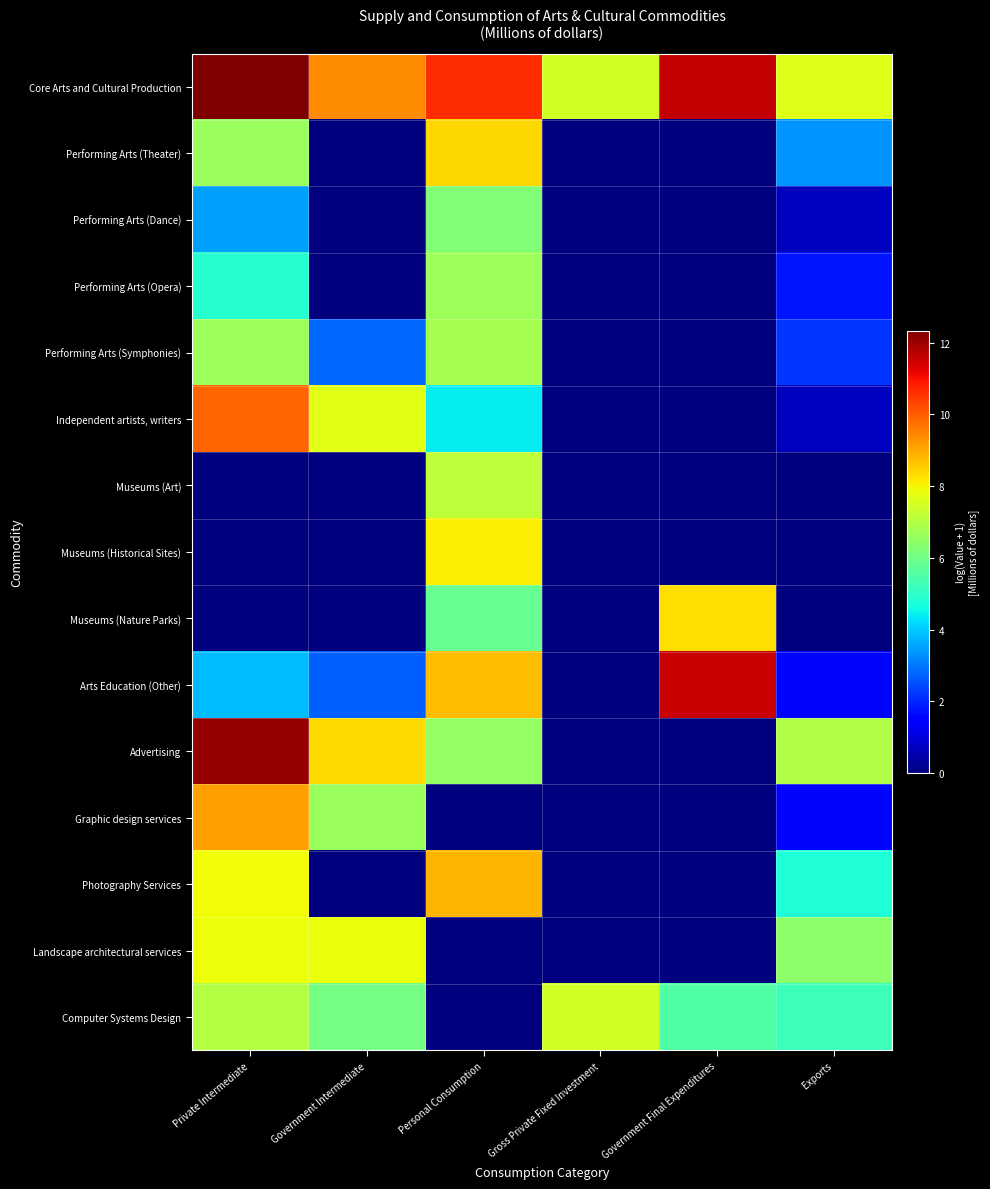

Reading left to right, list all the values displayed in this chart.

Core Arts and Cultural Production: Private Intermediate=12.3	Government Intermediate=9.3	Personal Consumption=10.6	Gross Private Fixed Investment=7.5	Government Final Expenditures=11.6	Exports=7.7
Performing Arts (Theater): Private Intermediate=6.6	Government Intermediate=0.0	Personal Consumption=8.4	Gross Private Fixed Investment=0.0	Government Final Expenditures=0.0	Exports=3.4
Performing Arts (Dance): Private Intermediate=3.5	Government Intermediate=0.0	Personal Consumption=6.3	Gross Private Fixed Investment=0.0	Government Final Expenditures=0.0	Exports=0.7
Performing Arts (Opera): Private Intermediate=4.9	Government Intermediate=0.0	Personal Consumption=6.7	Gross Private Fixed Investment=0.0	Government Final Expenditures=0.0	Exports=1.8
Performing Arts (Symphonies): Private Intermediate=6.6	Government Intermediate=2.8	Personal Consumption=6.8	Gross Private Fixed Investment=0.0	Government Final Expenditures=0.0	Exports=2.2
Independent artists, writers: Private Intermediate=9.9	Government Intermediate=7.7	Personal Consumption=4.4	Gross Private Fixed Investment=0.0	Government Final Expenditures=0.0	Exports=0.7
Museums (Art): Private Intermediate=0.0	Government Intermediate=0.0	Personal Consumption=7.1	Gross Private Fixed Investment=0.0	Government Final Expenditures=0.0	Exports=0.0
Museums (Historical Sites): Private Intermediate=0.0	Government Intermediate=0.0	Personal Consumption=8.1	Gross Private Fixed Investment=0.0	Government Final Expenditures=0.0	Exports=0.0
Museums (Nature Parks): Private Intermediate=0.0	Government Intermediate=0.0	Personal Consumption=5.9	Gross Private Fixed Investment=0.0	Government Final Expenditures=8.3	Exports=0.0
Arts Education (Other): Private Intermediate=3.8	Government Intermediate=2.7	Personal Consumption=8.7	Gross Private Fixed Investment=0.0	Government Final Expenditures=11.6	Exports=1.6
Advertising: Private Intermediate=12.1	Government Intermediate=8.4	Personal Consumption=6.5	Gross Private Fixed Investment=0.0	Government Final Expenditures=0.0	Exports=7.0
Graphic design services: Private Intermediate=9.1	Government Intermediate=6.6	Personal Consumption=0.0	Gross Private Fixed Investment=0.0	Government Final Expenditures=0.0	Exports=1.6
Photography Services: Private Intermediate=7.9	Government Intermediate=0.0	Personal Consumption=8.8	Gross Private Fixed Investment=0.0	Government Final Expenditures=0.0	Exports=4.8
Landscape architectural services: Private Intermediate=7.9	Government Intermediate=7.8	Personal Consumption=0.0	Gross Private Fixed Investment=0.0	Government Final Expenditures=0.0	Exports=6.4
Computer Systems Design: Private Intermediate=7.0	Government Intermediate=6.0	Personal Consumption=0.0	Gross Private Fixed Investment=7.5	Government Final Expenditures=5.5	Exports=5.2